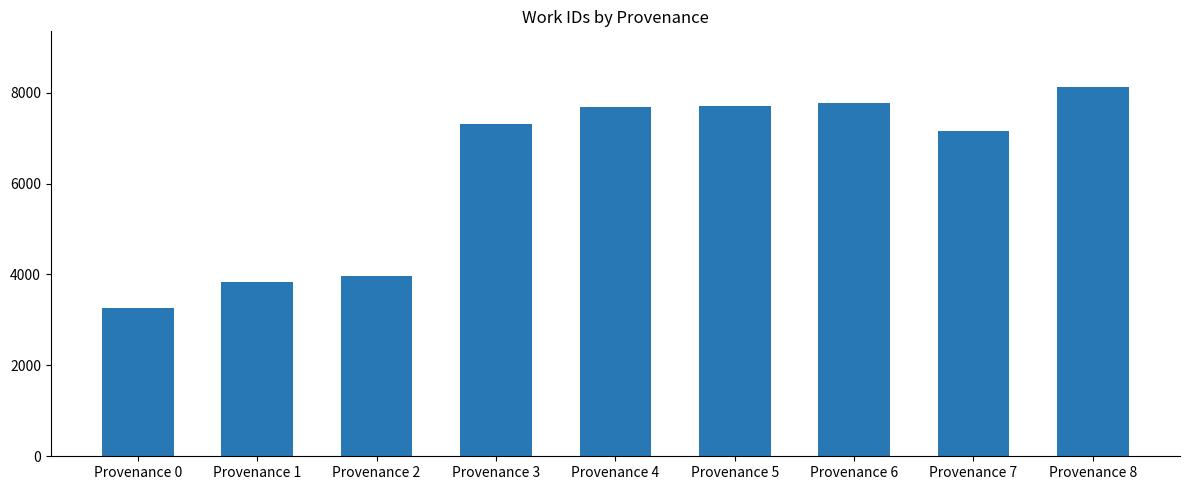

Count the number of categories in the chart.

9